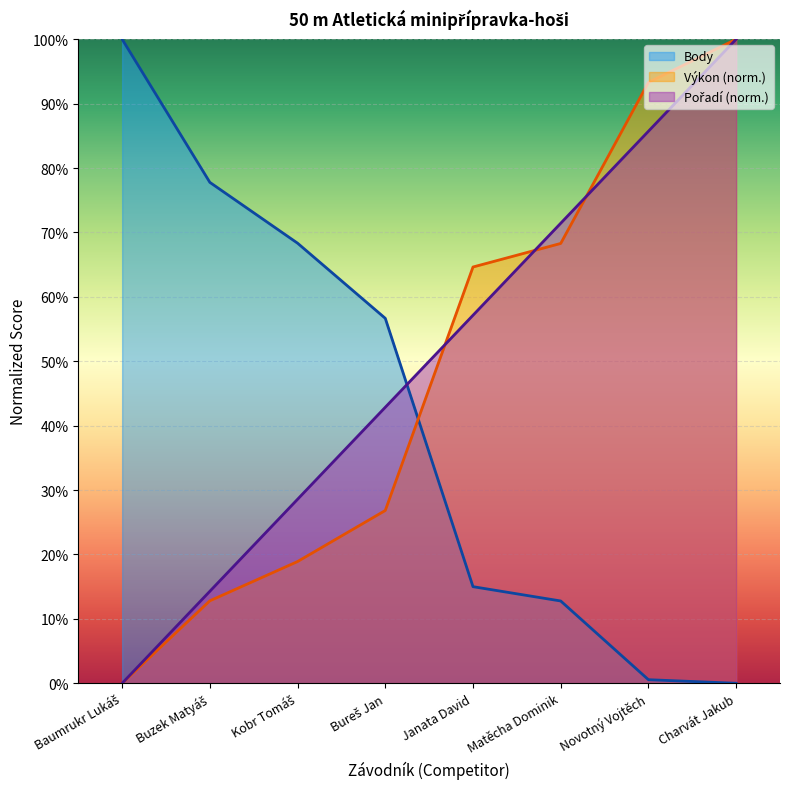

True or false: Pořadí and Body cross at least once.

True